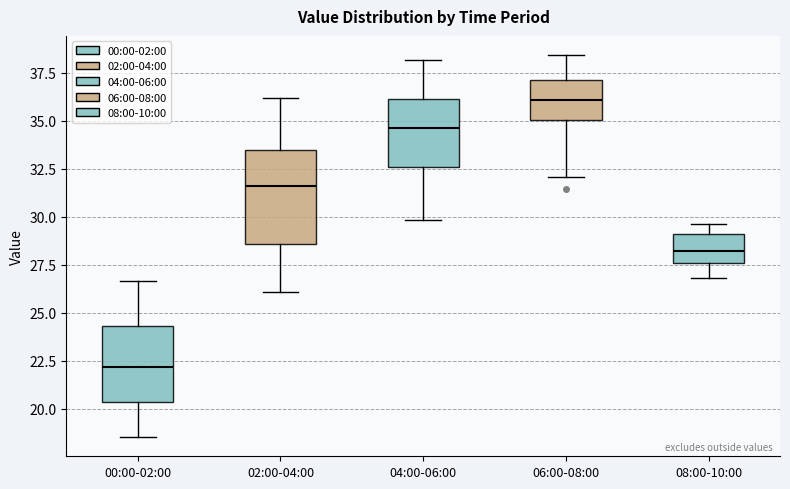

Reading left to right, read every box against the y-axis: the position of its median line, the range the box covers, and the ends of its whiskers. The values are not printed on the chart, so give them approximately, as read against the axis.

00:00-02:00: median 22.0, box 20.5 to 24.5, whiskers 18.5 to 26.5
02:00-04:00: median 31.5, box 28.5 to 33.5, whiskers 26.0 to 36.0
04:00-06:00: median 34.5, box 32.5 to 36.0, whiskers 30.0 to 38.0
06:00-08:00: median 36.0, box 35.0 to 37.0, whiskers 32.0 to 38.5
08:00-10:00: median 28.0, box 27.5 to 29.0, whiskers 27.0 to 29.5